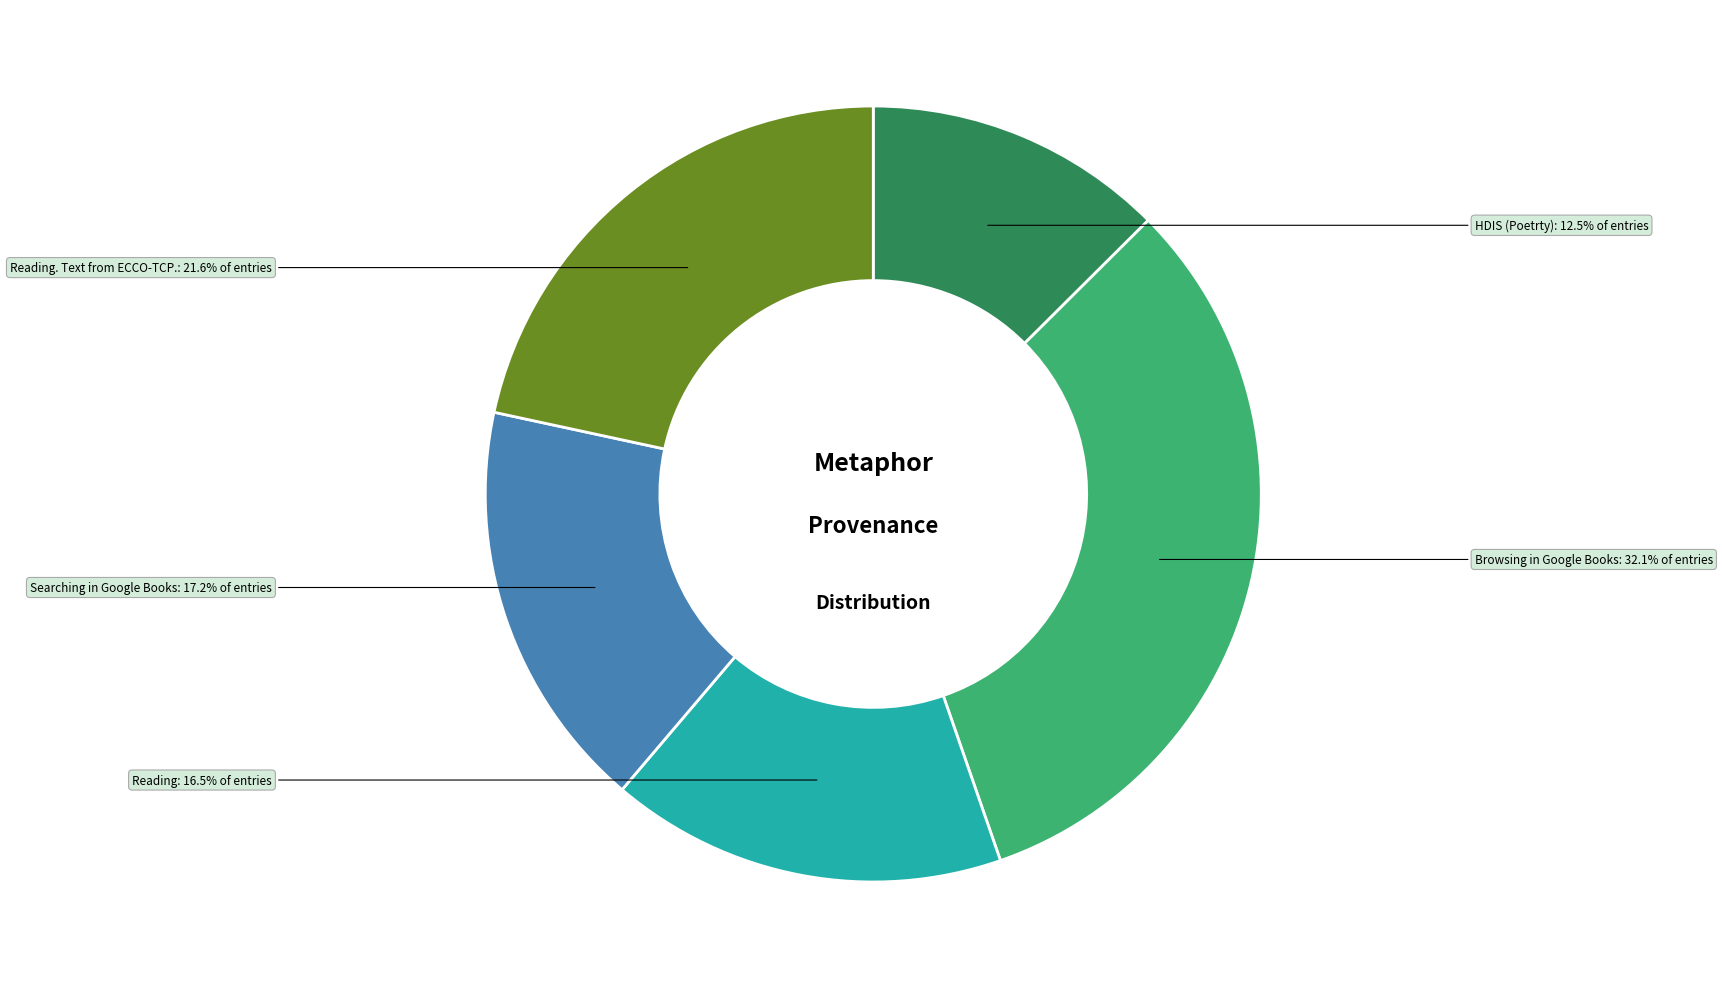

Is there any slice that represents more than half of the pie?

No